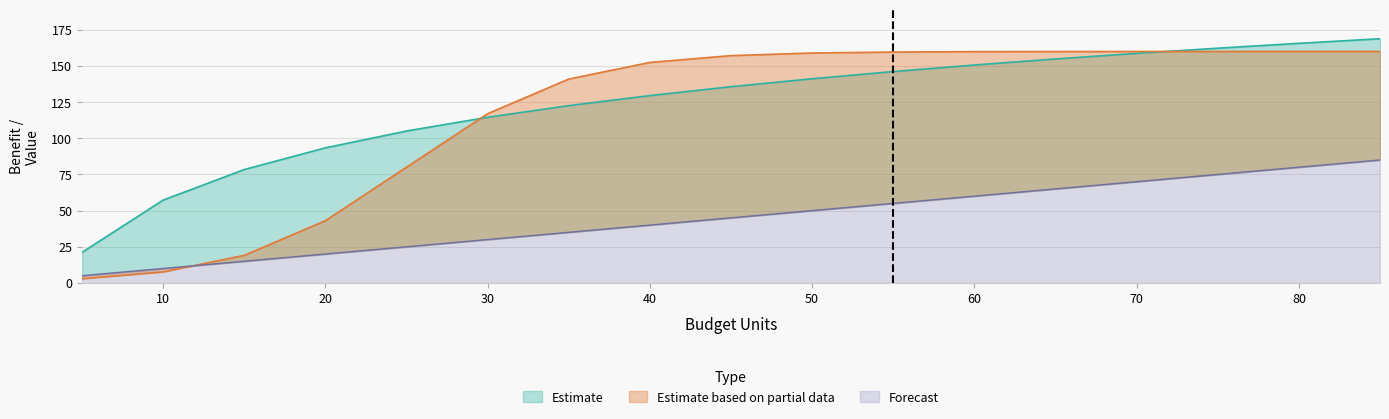

How many distinct data groups are displayed?

3